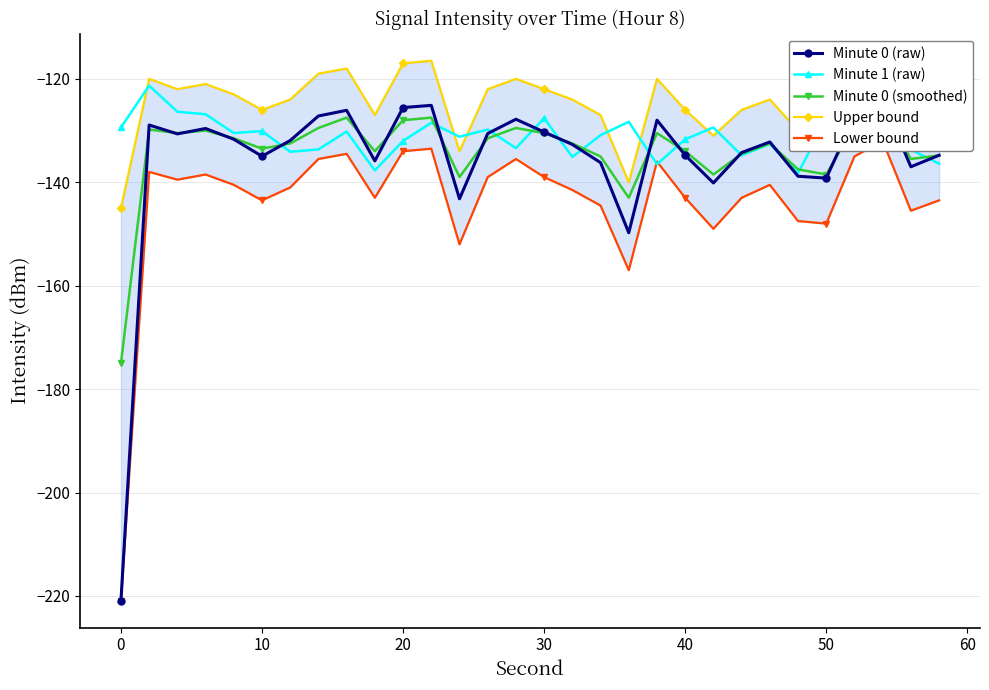

True or false: Minute 1 (raw) has a value of -39.7 at 40.

False